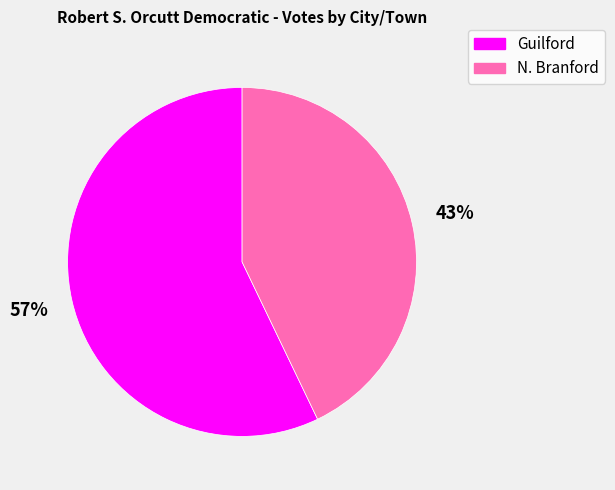

To the nearest percent, what is the difference between the largest and smallest slice percentages?

14%